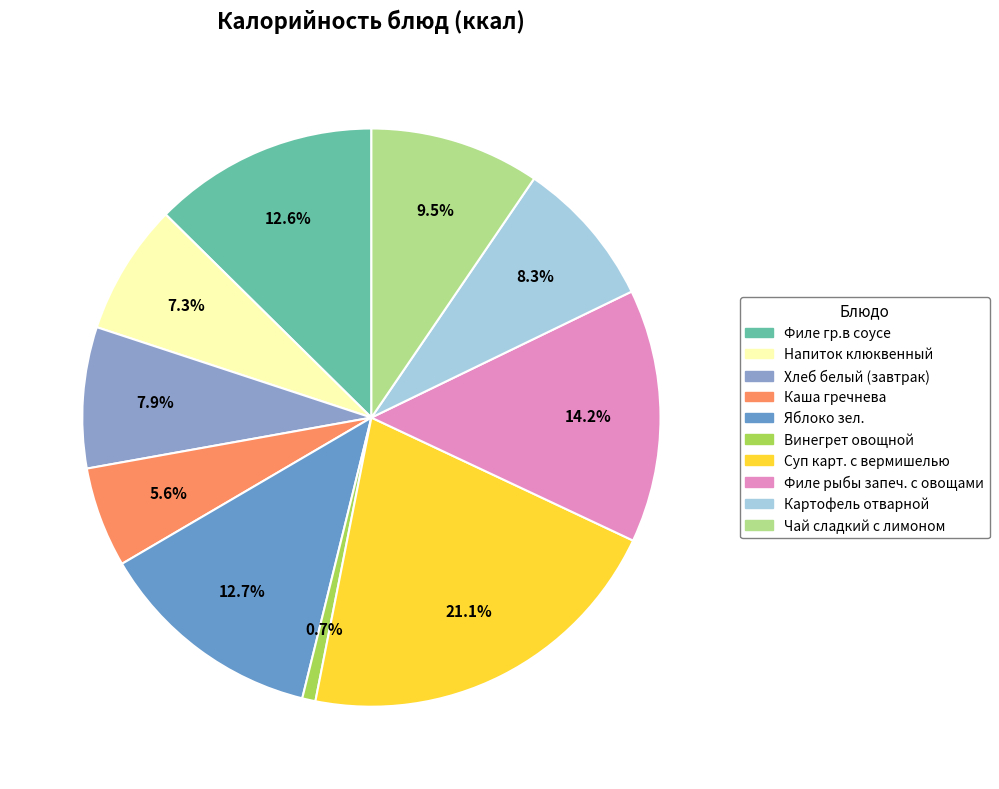

How many segments does this pie chart have?

10